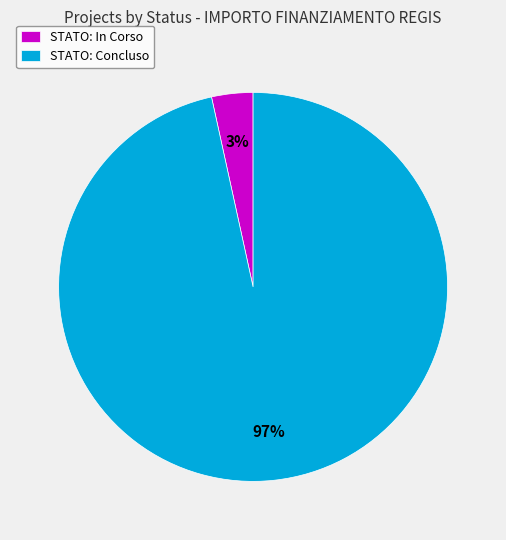

The STATO: Concluso slice represents 97% of the pie. True or false?

True